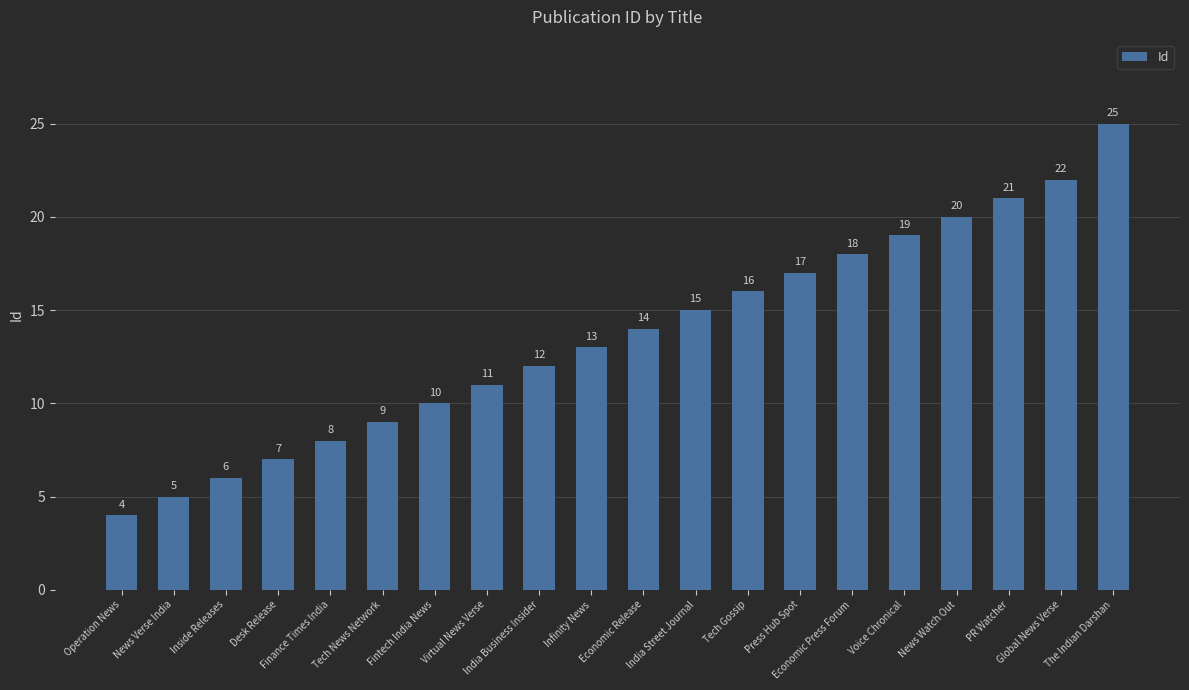

Where is the data nearest to the value 14?

Economic Release